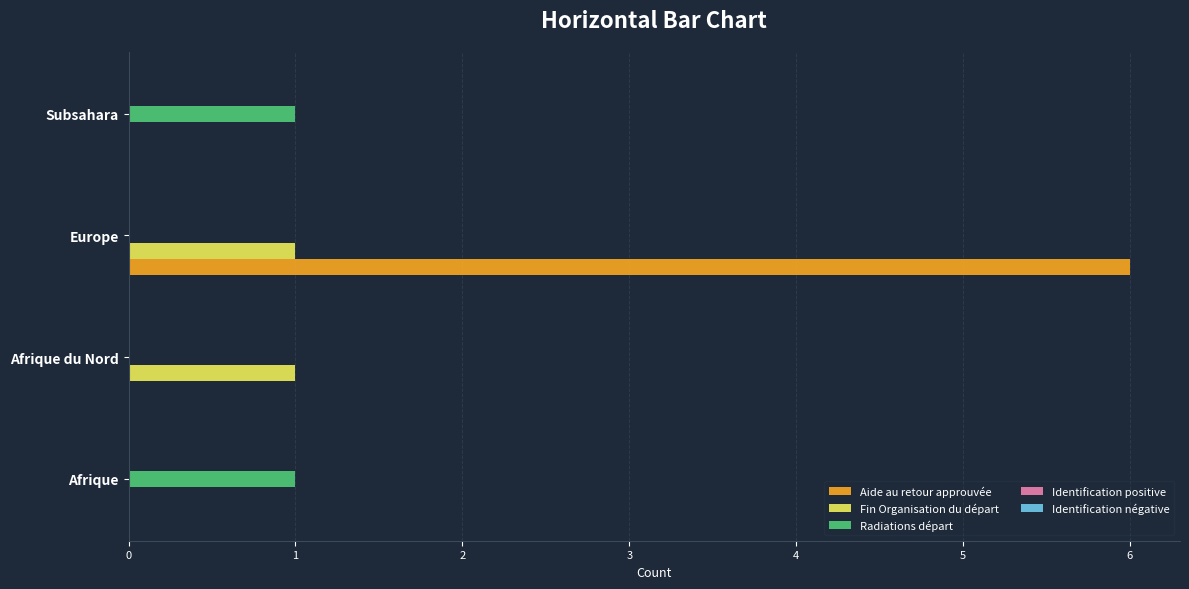

Is it true that Radiations départ equals 0 at Afrique du Nord?

True